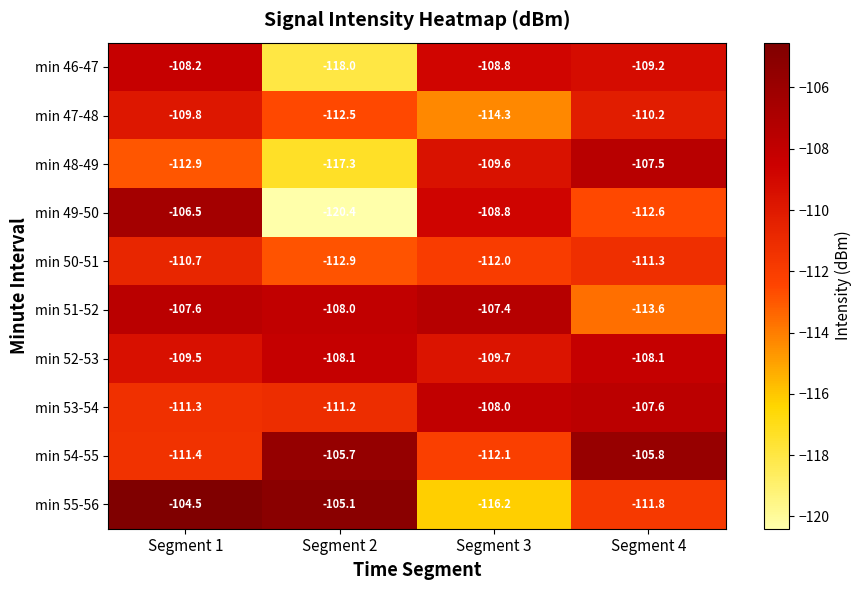

True or false: min 51-52 has a value of -75.0 at Segment 2.

False